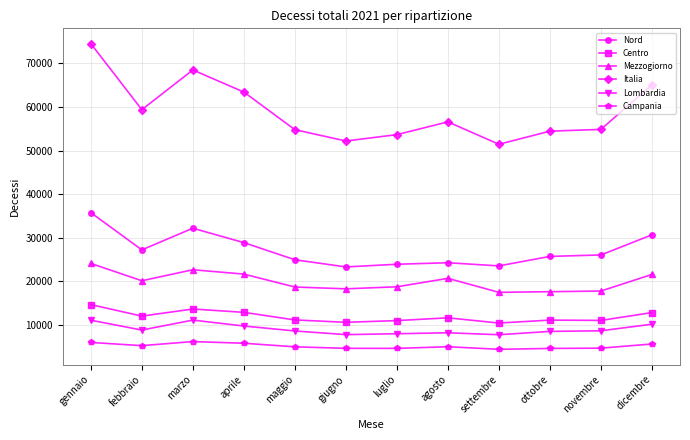

What is the spread (max minus min) of values at maggio?

49826